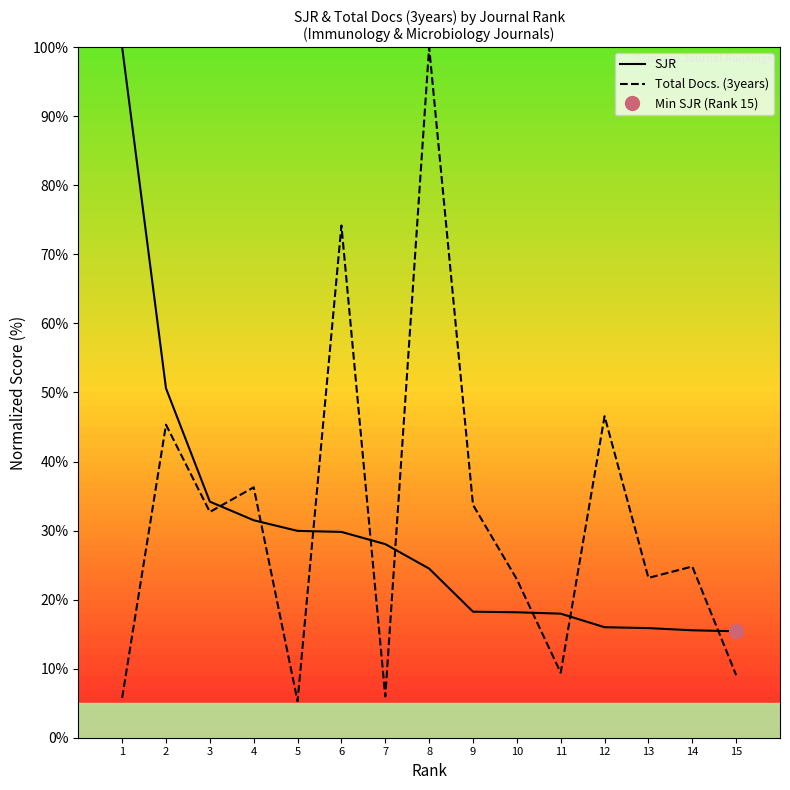

What is the sum of all SJR values?

445.8